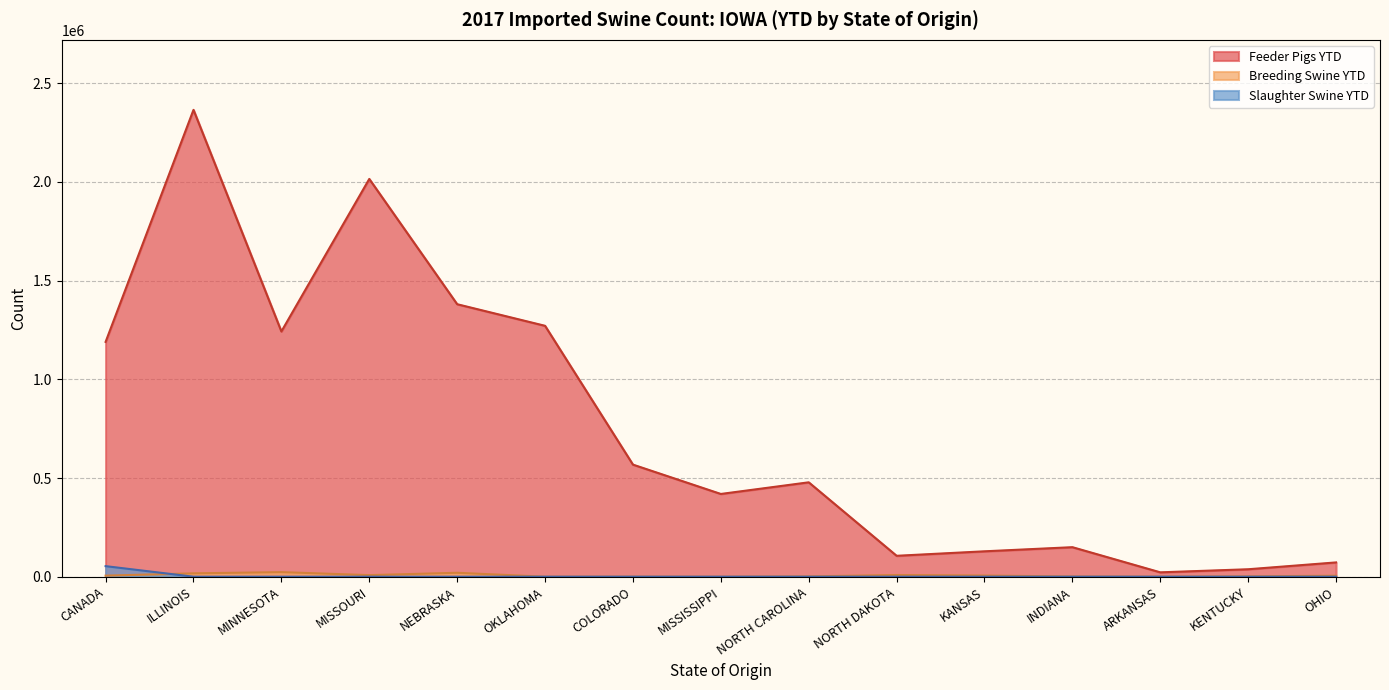

What is the spread (max minus min) of values at MISSISSIPPI?

419210